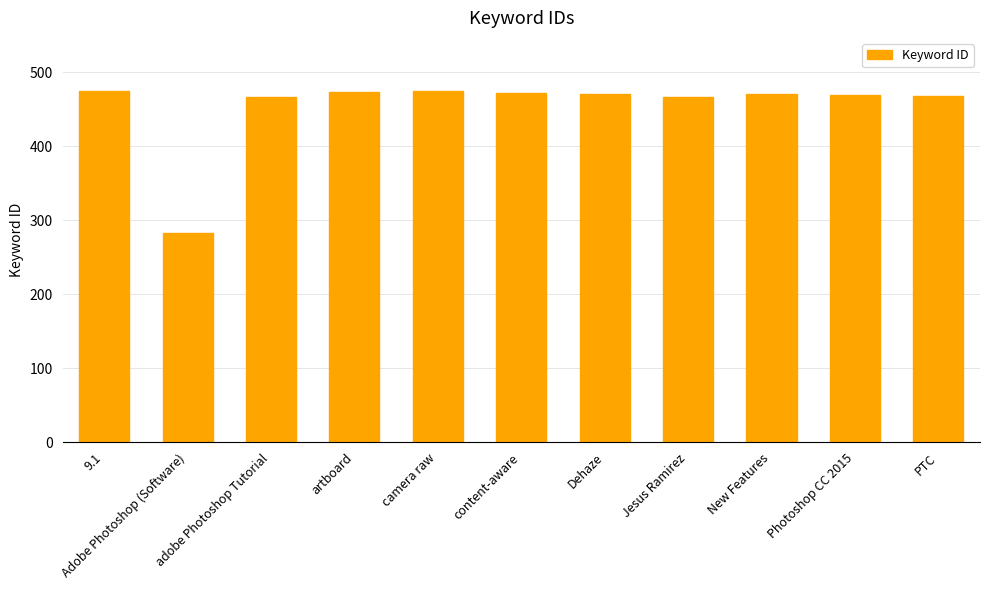

Count the number of categories in the chart.

11